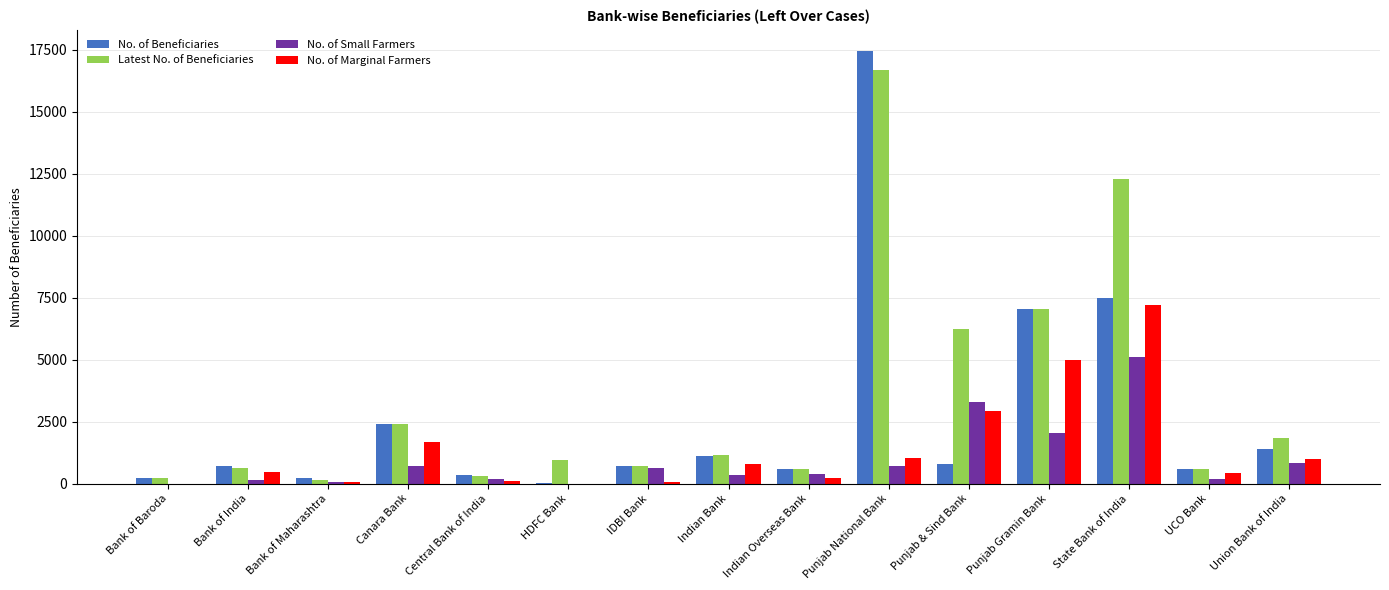

What are all the series names shown in the legend?

No. of Beneficiaries, Latest No. of Beneficiaries, No. of Small Farmers, No. of Marginal Farmers